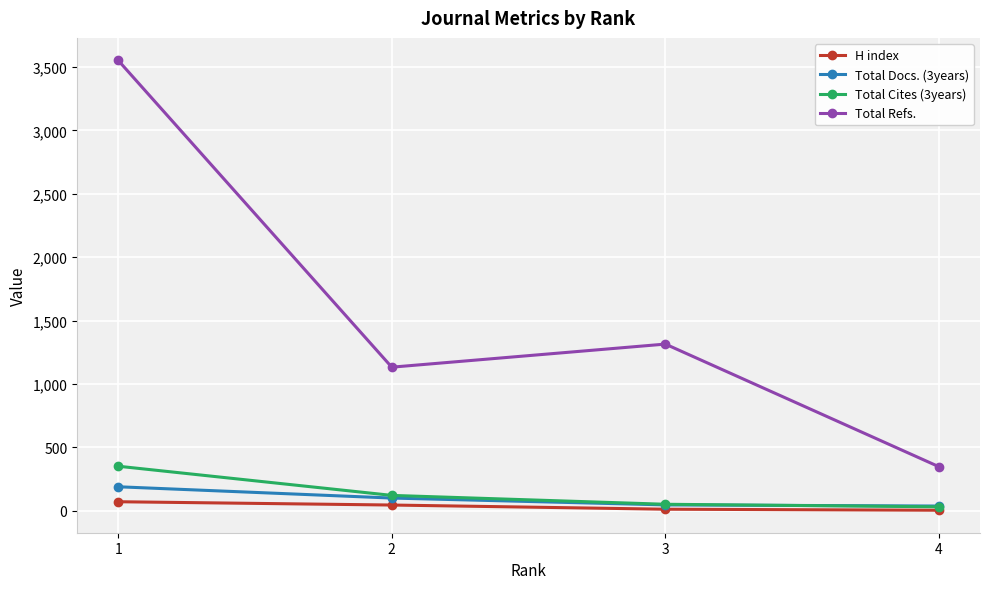

Which series has the largest total across all categories?

Total Refs.